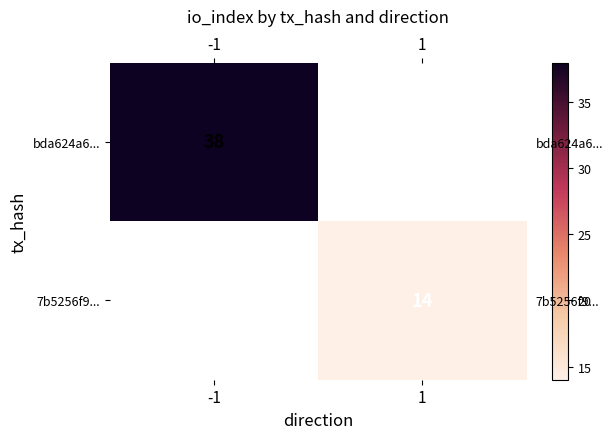

Which series has the largest range (max minus min)?

bda624a6...